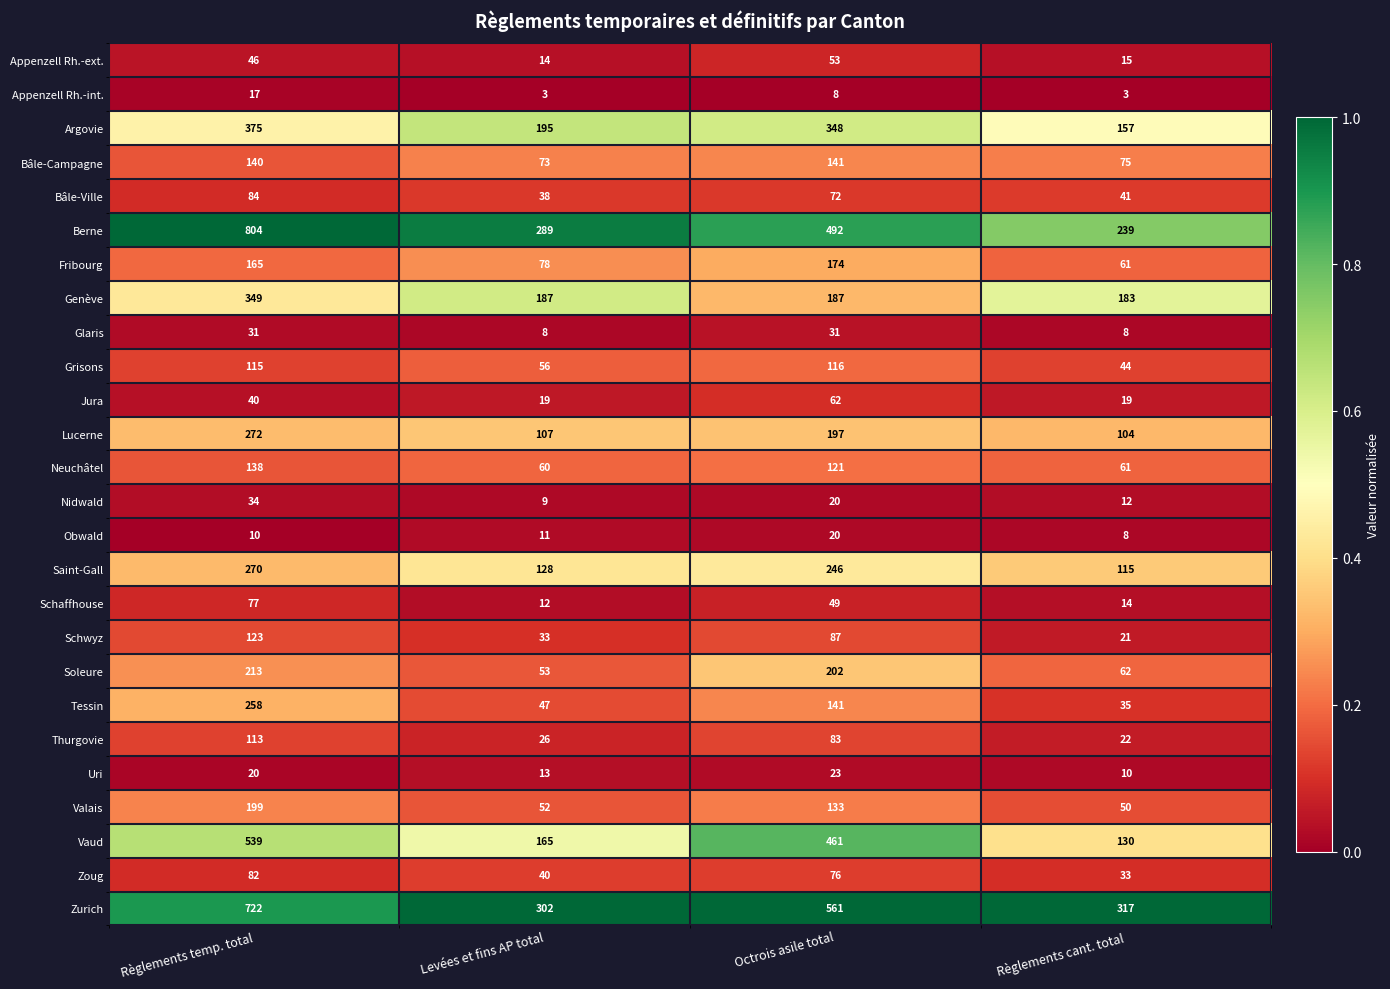

At which category does the chart reach its peak across all series?

Règlements temp. total